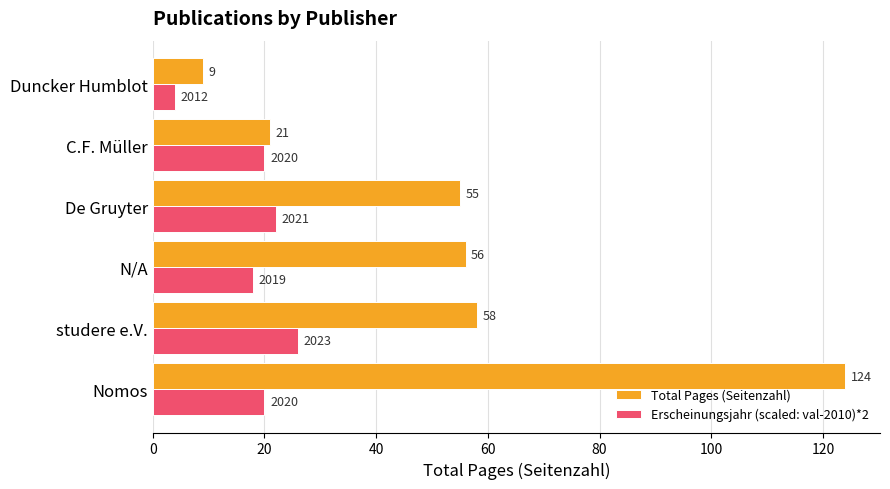

True or false: Total Pages (Seitenzahl) has a value of 93 at studere e.V..

False